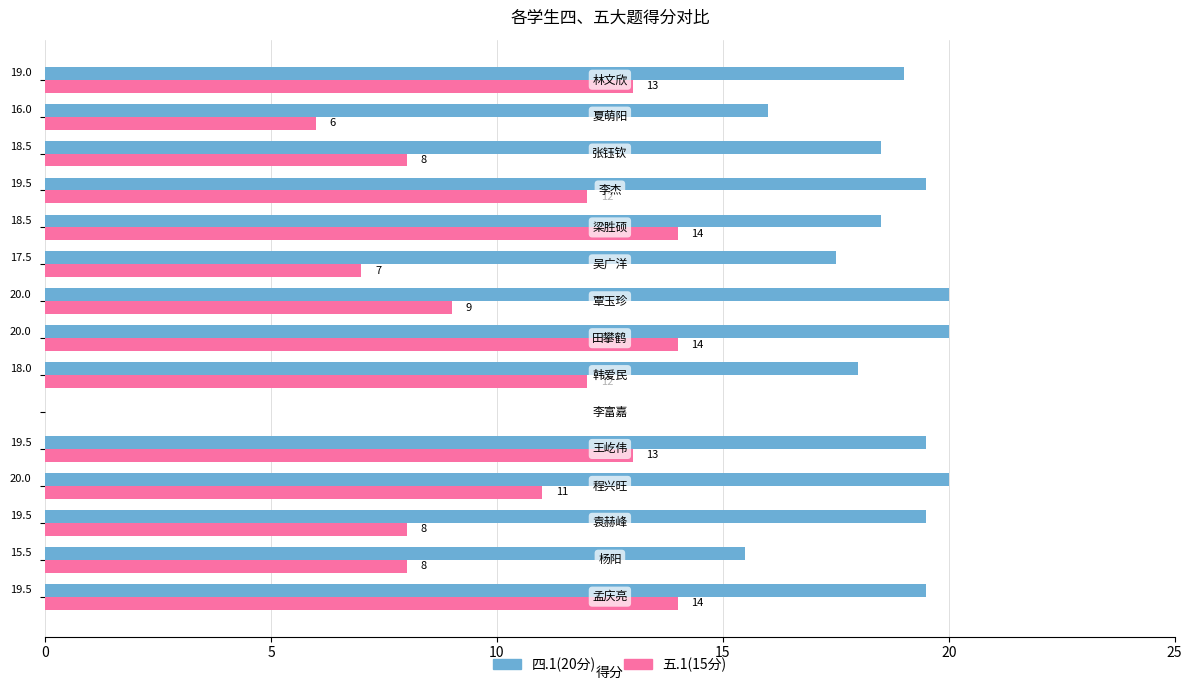

How many distinct data groups are displayed?

2